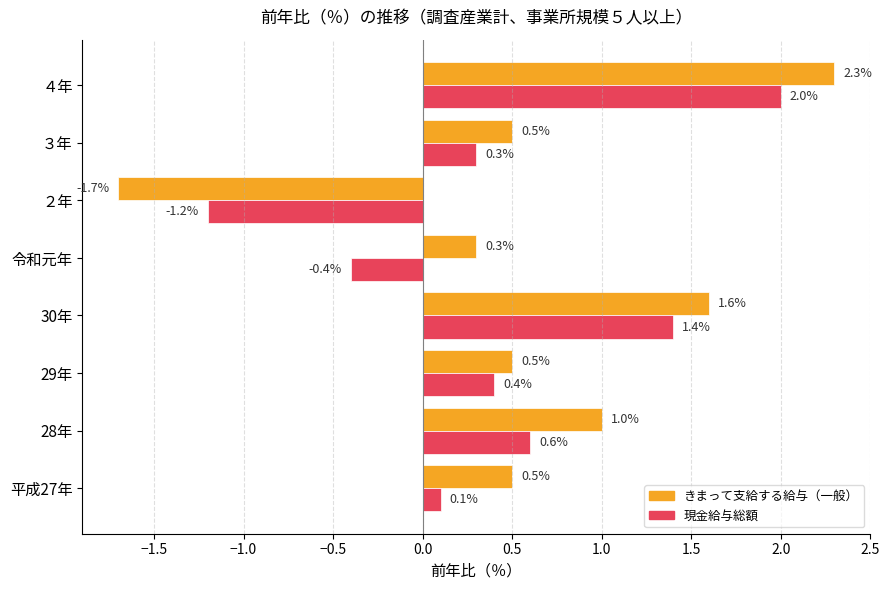

What is the difference between the second highest and minimum values in the 現金給与総額 series?

2.6